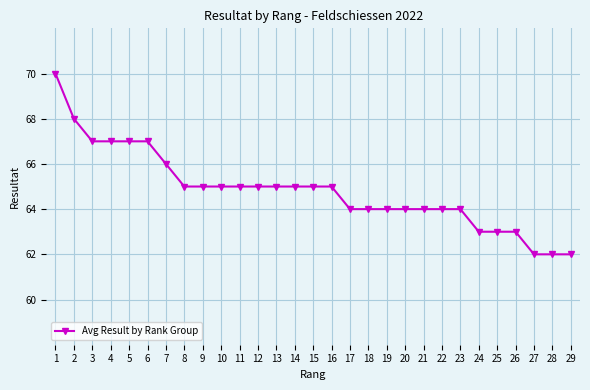

At which label is the value closest to 66?

7